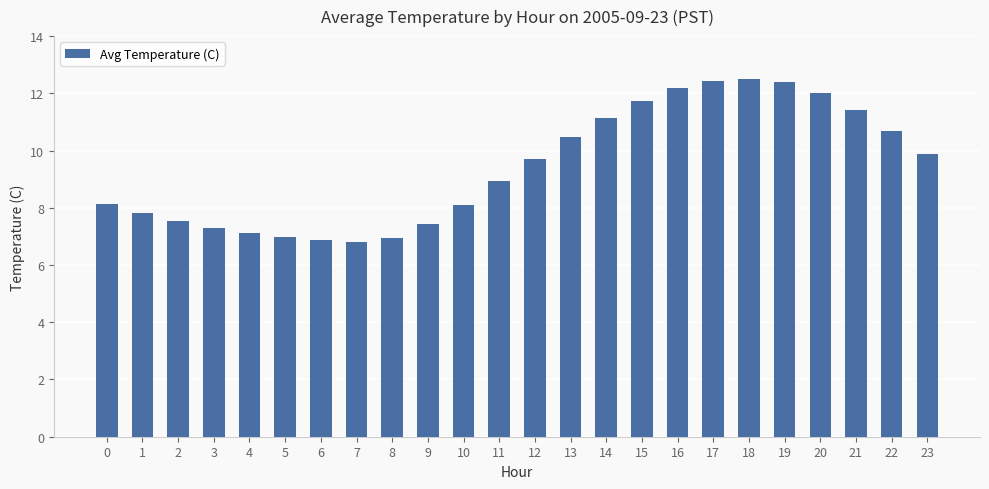

Where is the data nearest to the value 9?

11